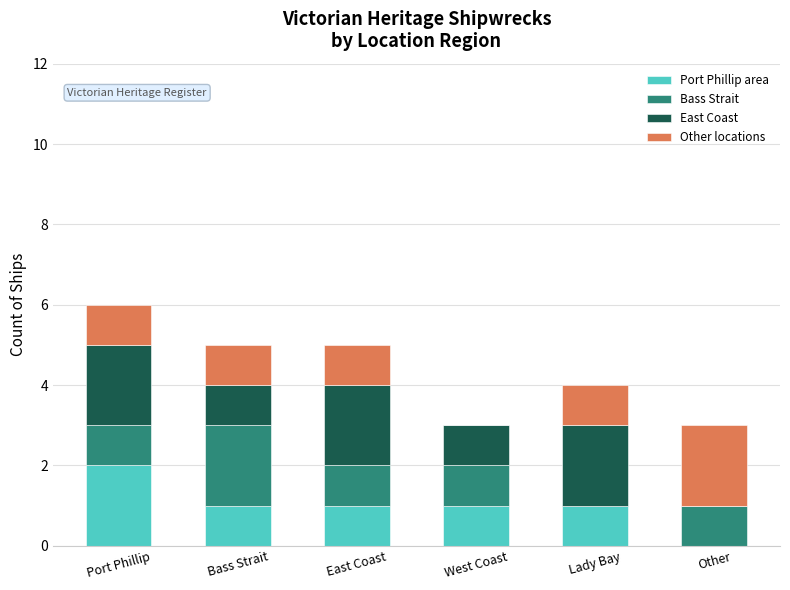

What is the total value across all series at Bass Strait?

5